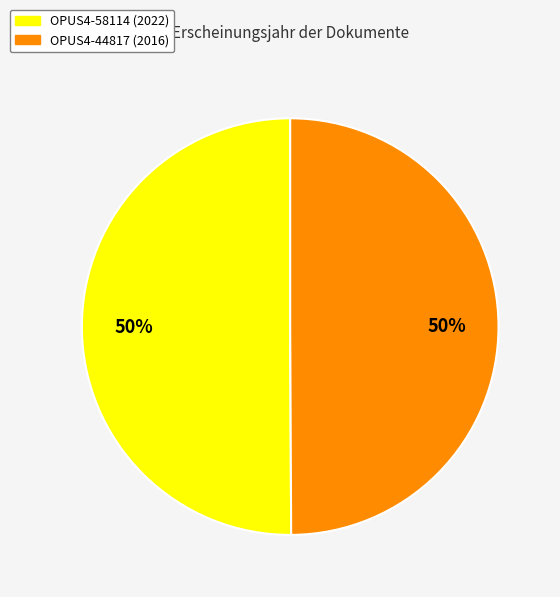

Approximately how many times larger is the value at OPUS4-44817 (2016) compared to OPUS4-58114 (2022)?

1.0